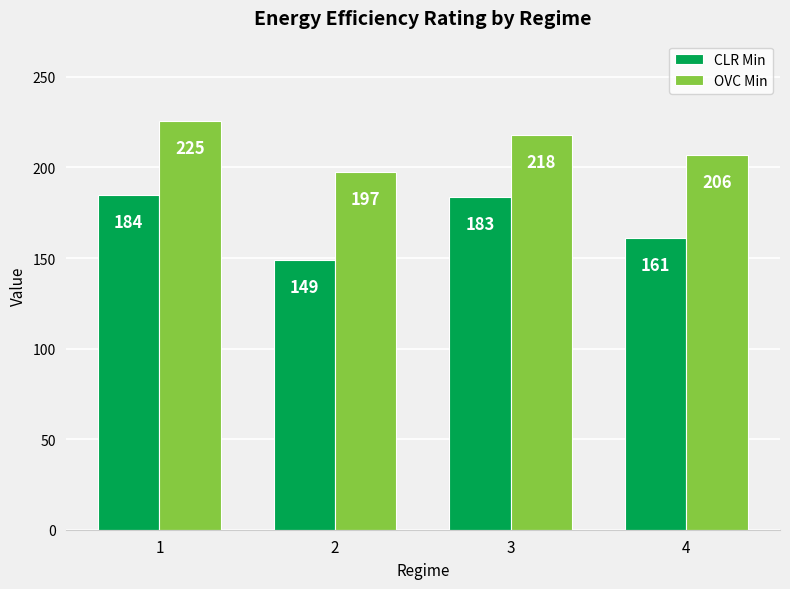

Rank the series by their maximum value, from lowest to highest.

CLR Min, OVC Min